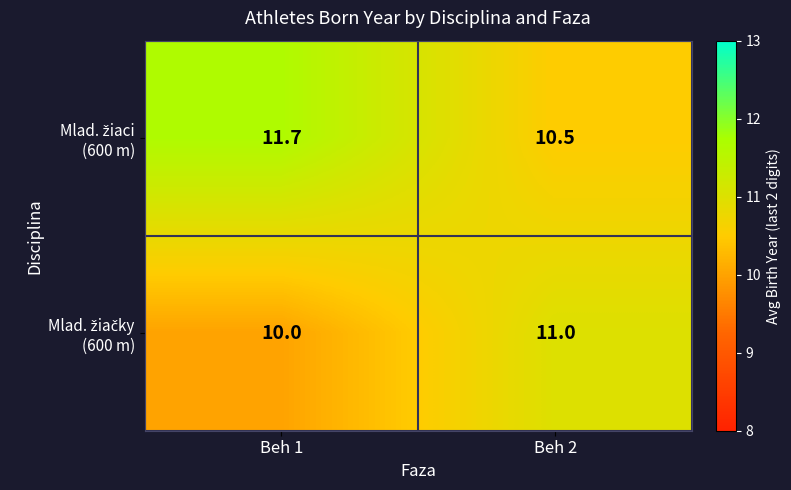

How many distinct data groups are displayed?

2